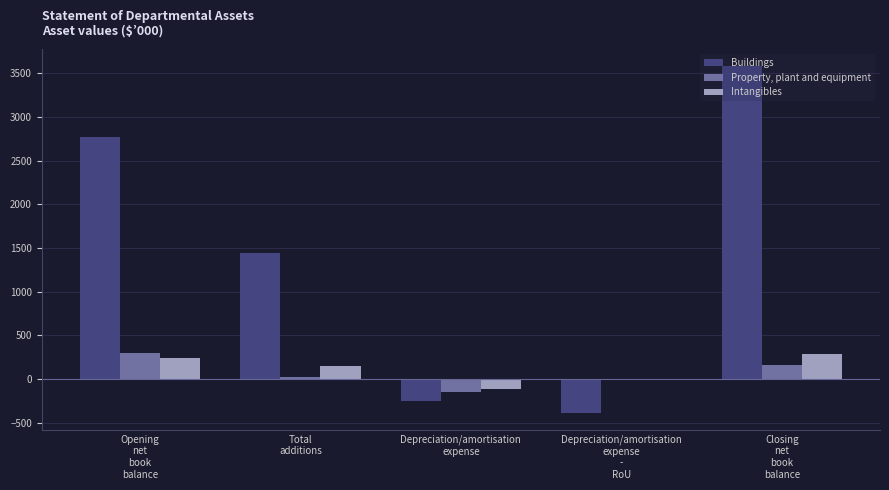

Which series has the largest total across all categories?

Buildings